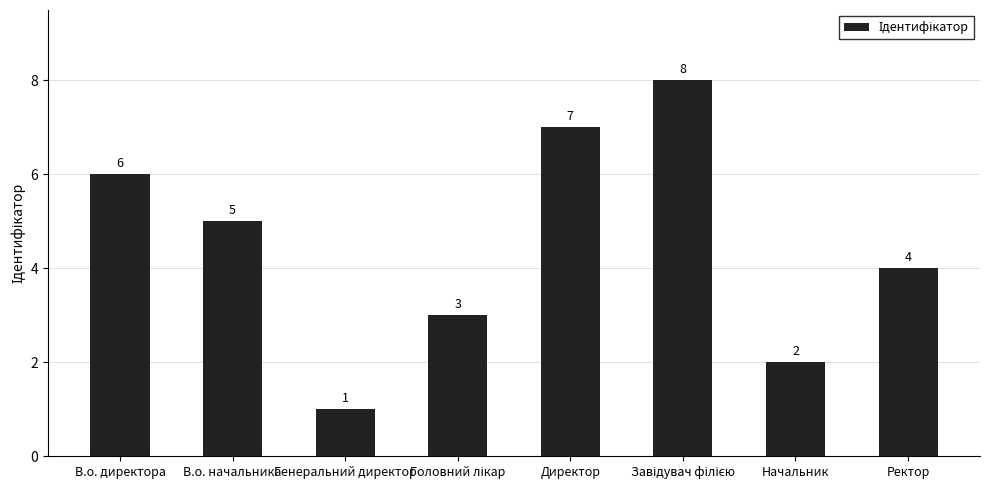

The chart shows a value of 5 at Директор. True or false?

False